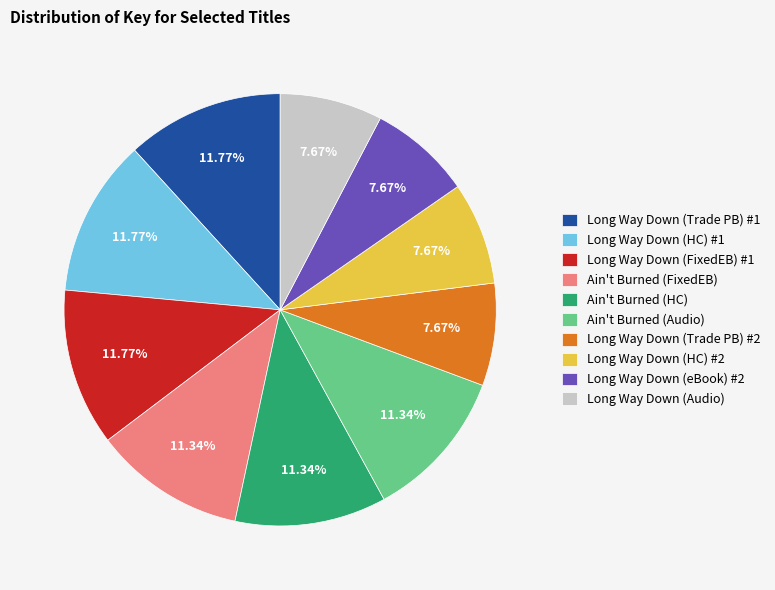

Is there a majority slice in this chart?

No